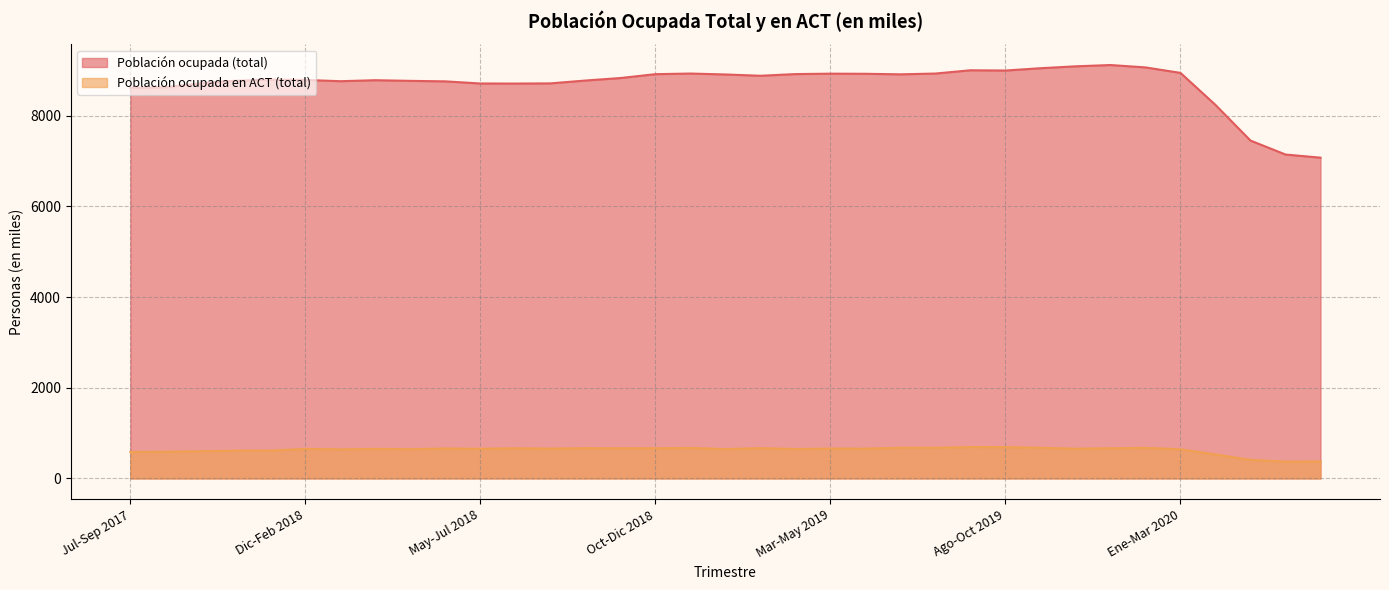

Between Sep-Nov 2017 and Mar-May 2019, which series saw the biggest shift?

Población ocupada (total)